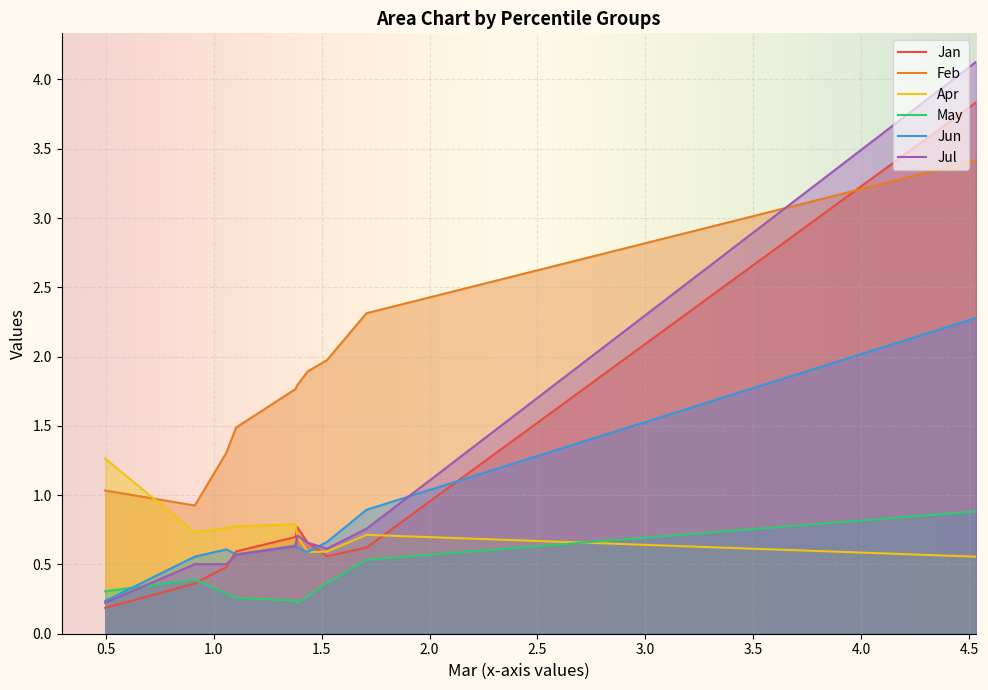

List the series in order of their peak value, lowest first.

May, Apr, Jun, Feb, Jan, Jul